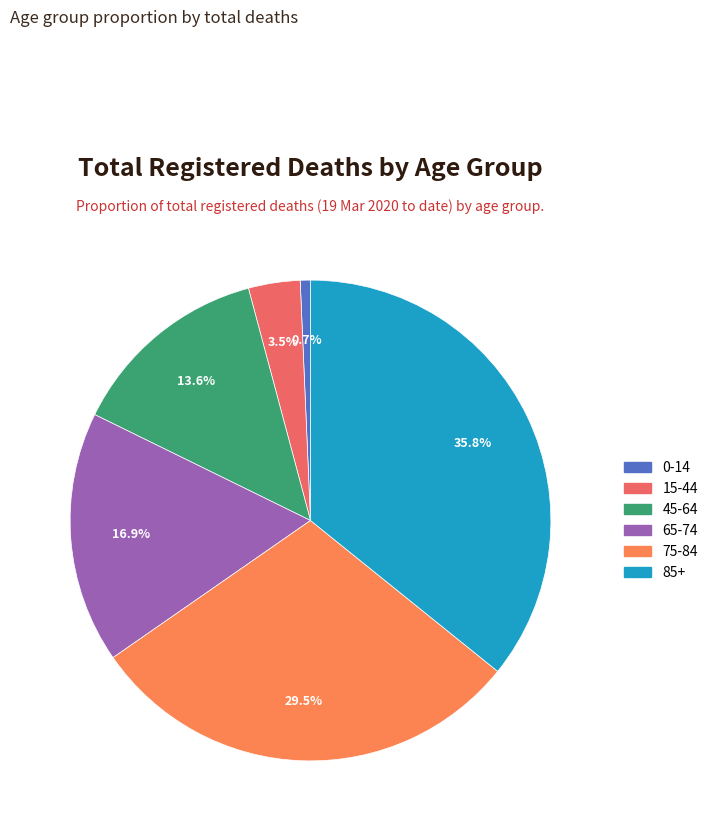

What is the largest slice in the pie chart?

85+